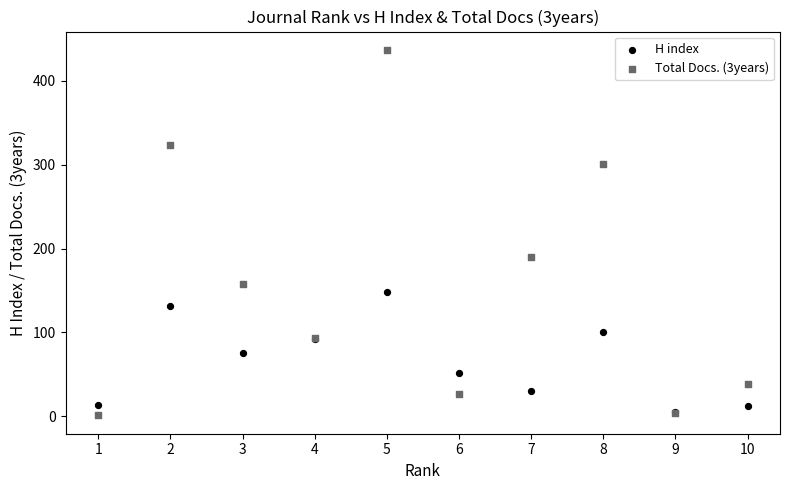

Which series reaches the maximum Y coordinate?

Total Docs. (3years)